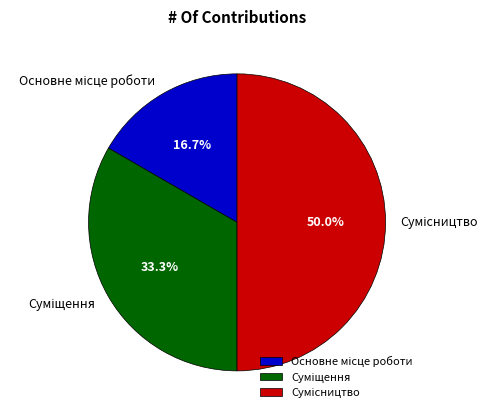

Count the number of slices in the pie.

3